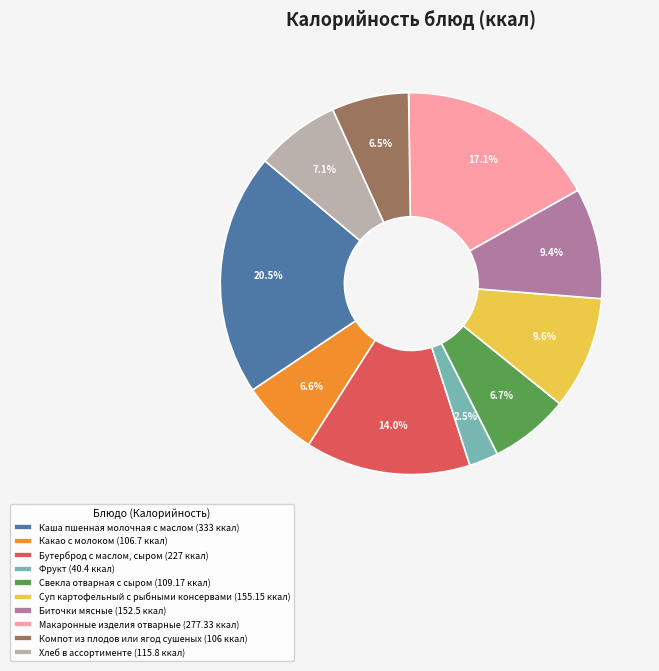

Which slice is the smallest?

Фрукт